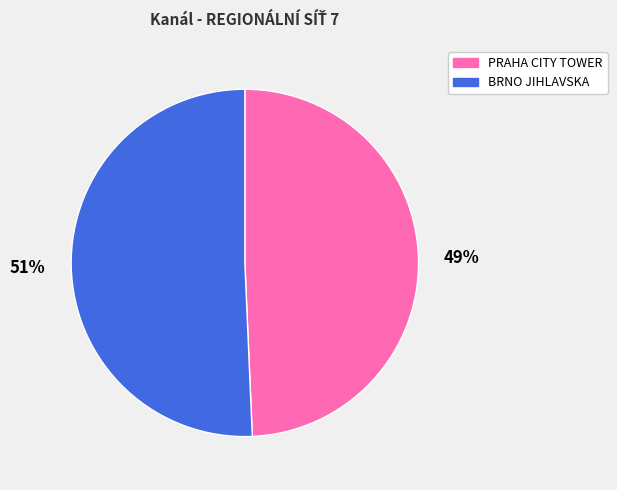

Between BRNO JIHLAVSKA and PRAHA CITY TOWER, which is larger?

BRNO JIHLAVSKA